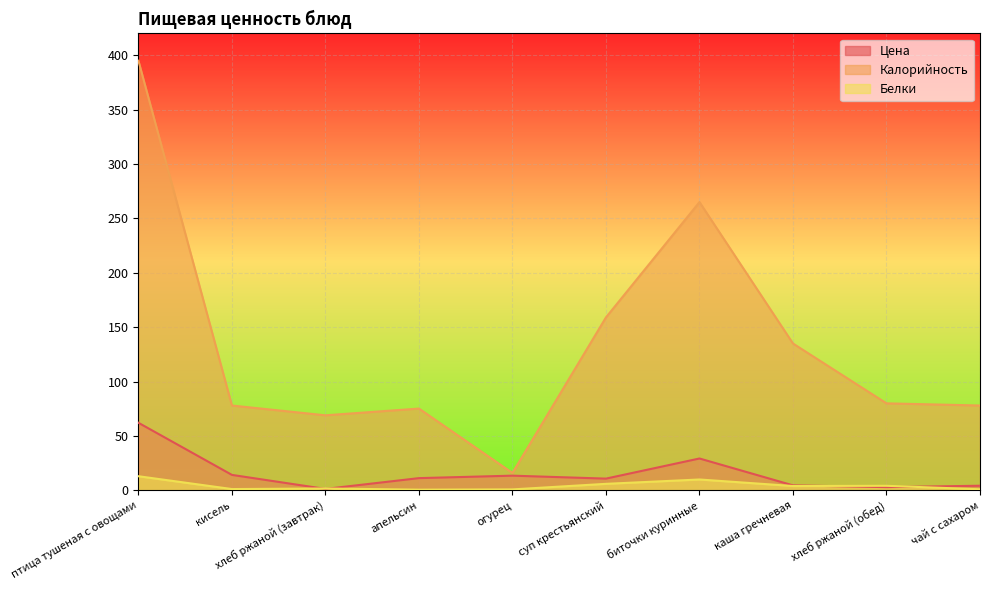

Where is the first local minimum for Белки?

кисель